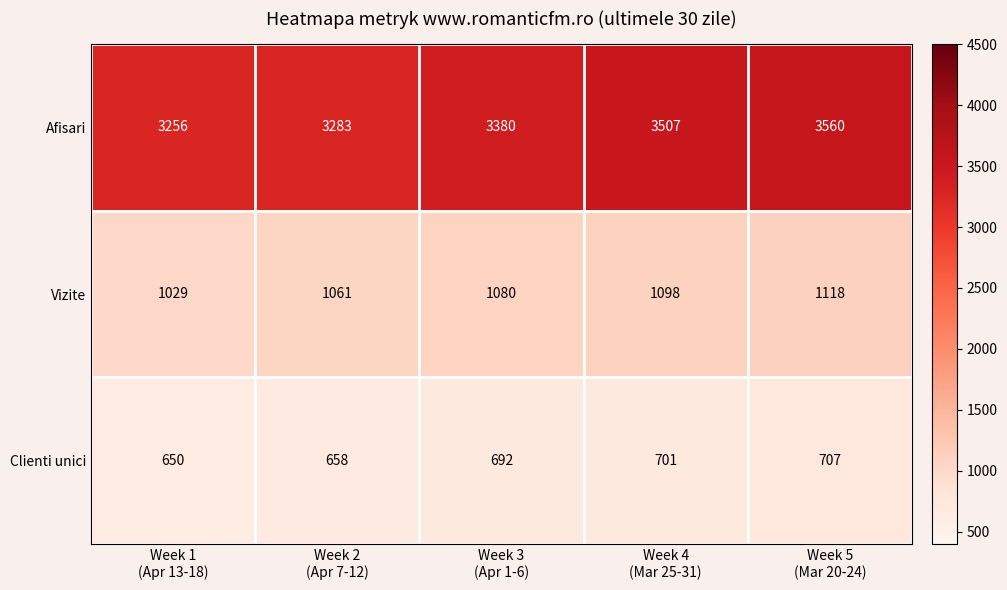

Reading right to left, list all the values displayed in this chart.

Afisari: 3560	3507	3380	3283	3256
Vizite: 1118	1098	1080	1061	1029
Clienti unici: 707	701	692	658	650